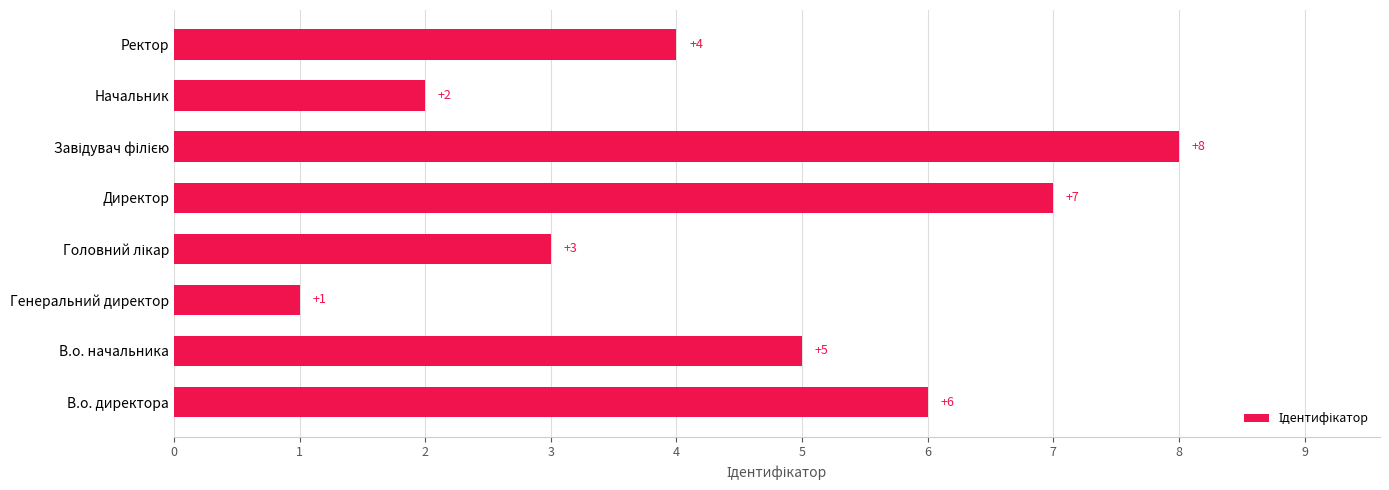

What is the ratio of the value at В.о. начальника to the value at Генеральний директор?

5.0